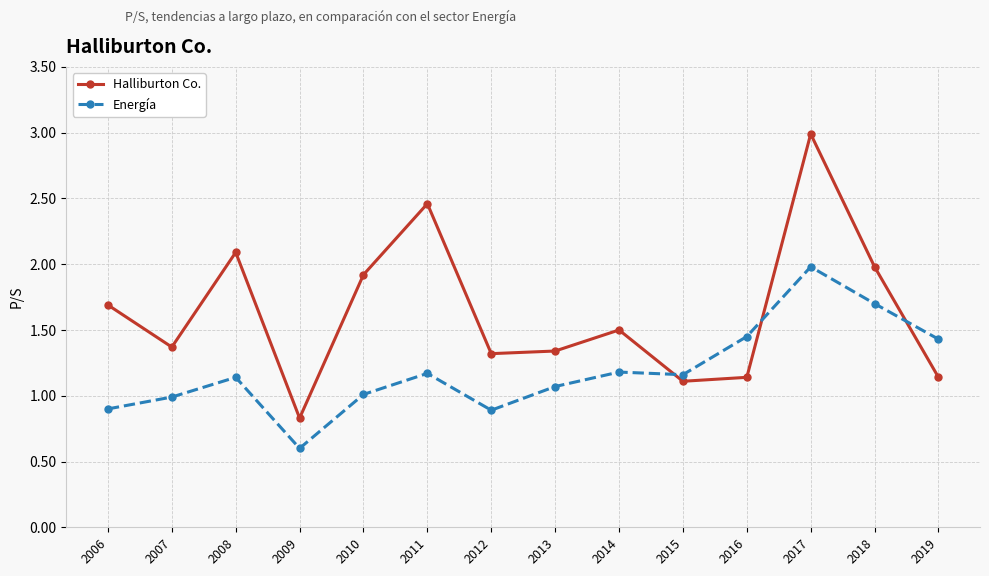

True or false: Halliburton Co. and Energía intersect in this chart.

True